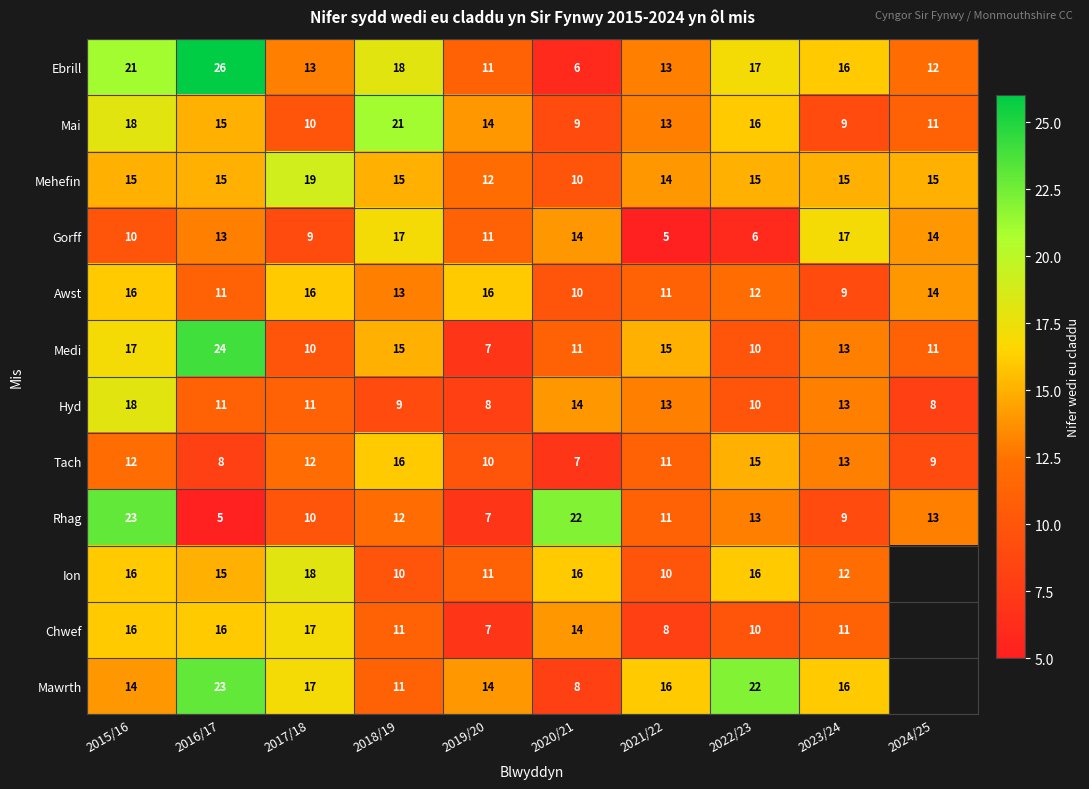

At which label is Ebrill closest to 16?

2023/24